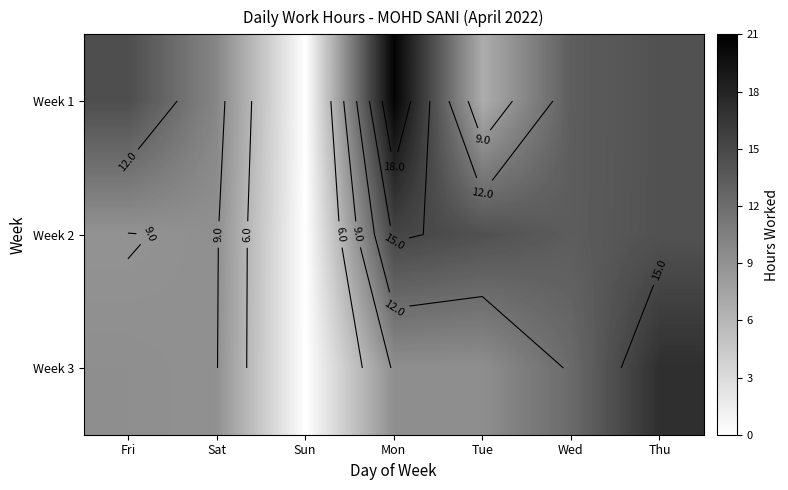

What is the spread (max minus min) of values at Tue?

7.6